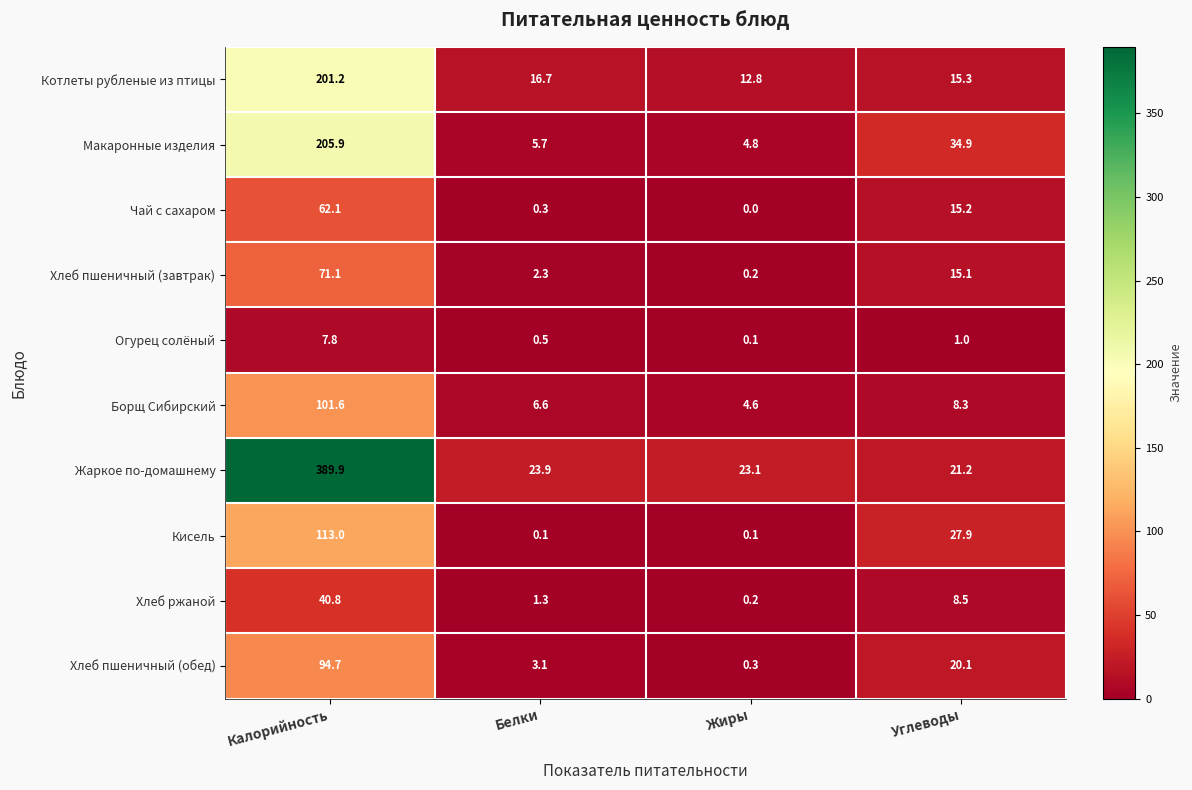

The value of Котлеты рубленые из птицы at Жиры is 12.8. True or false?

True